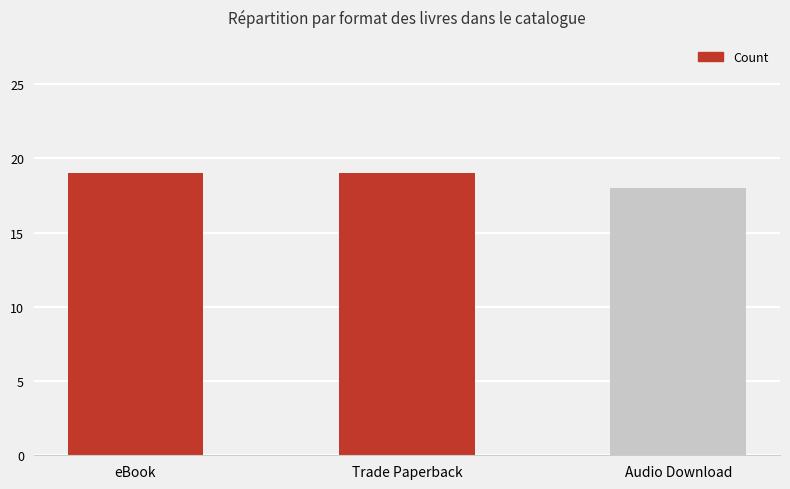

What is the ratio of the value at Audio Download to the value at Trade Paperback?

0.9